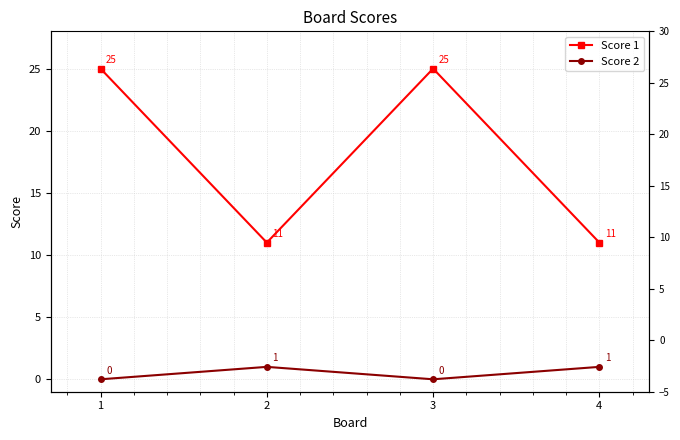

At how many categories does at least one series exceed 16?

2